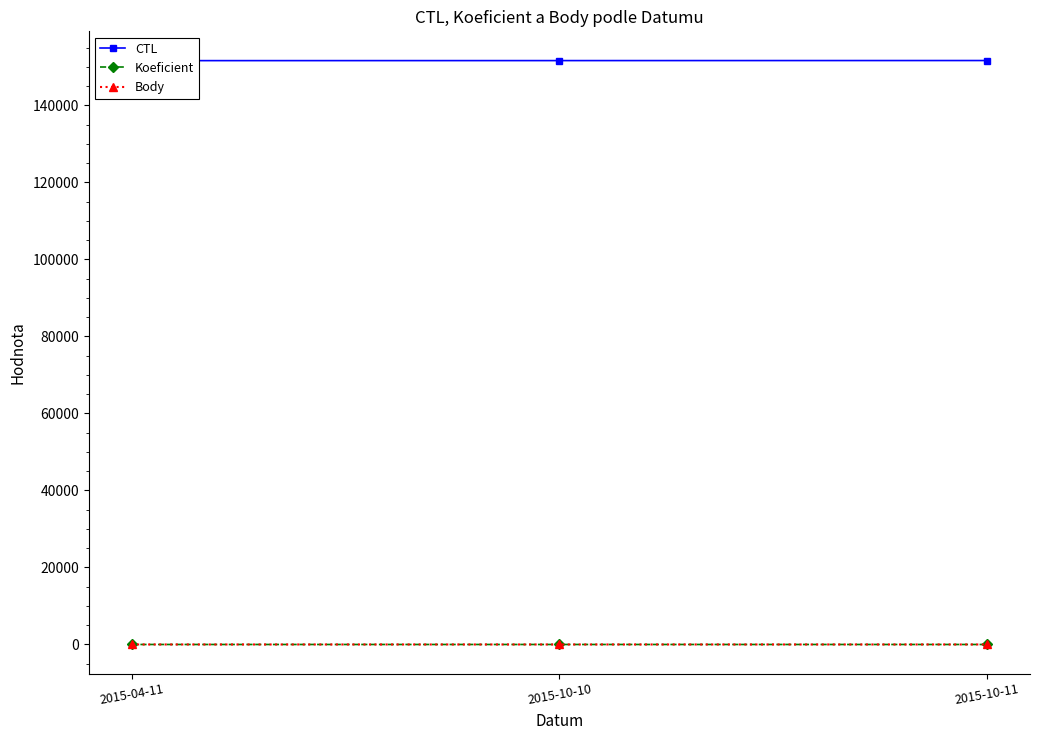

What is the difference between the maximum and minimum values in the Body series?

1